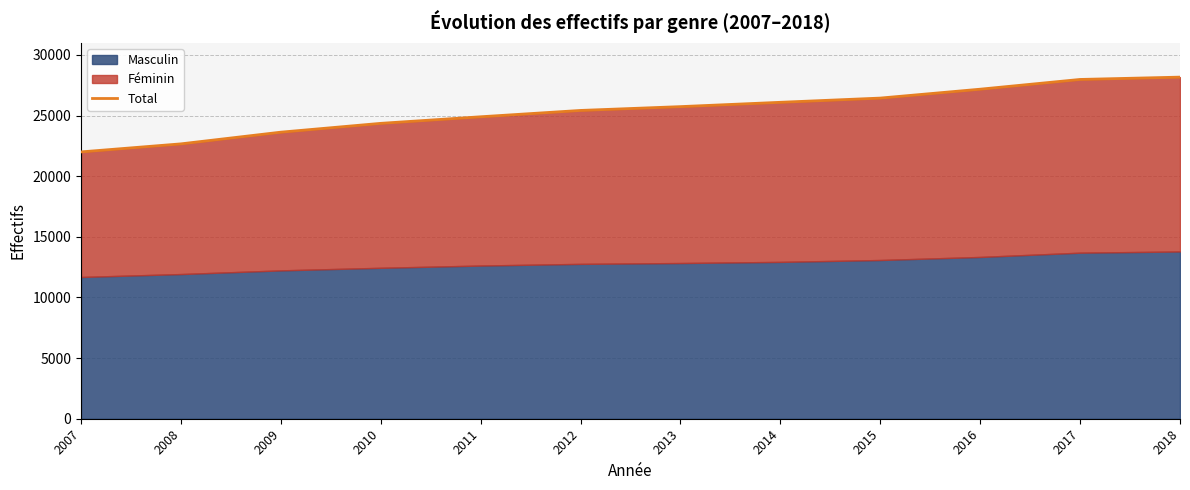

What is the ratio of the value at 2015 to the value at 2010?

1.1